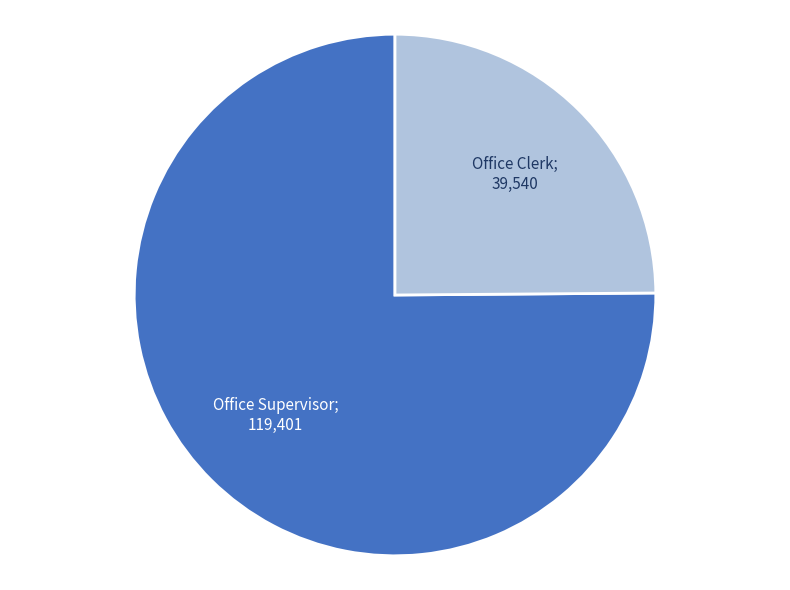

Is there any slice that represents more than half of the pie?

Yes